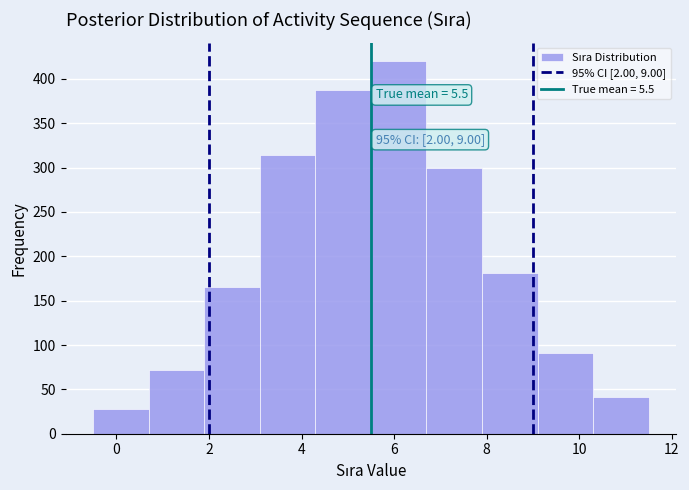

Over which range of the x-axis is the bar tallest?

5.5 to 6.7